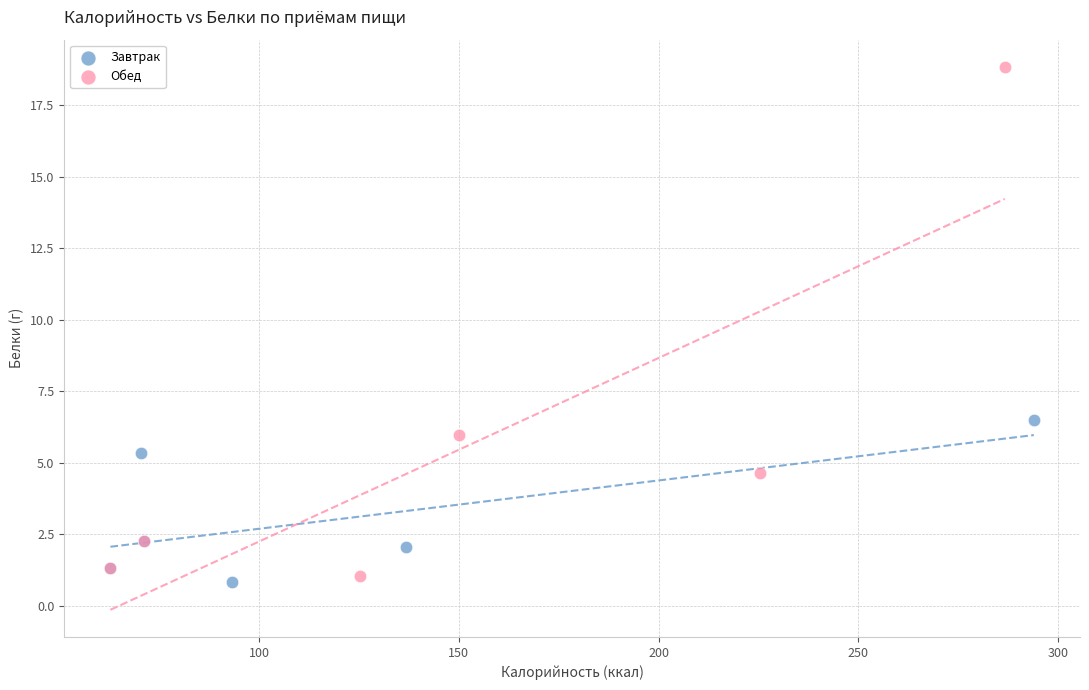

Which series has the largest Y range (max minus min)?

Обед